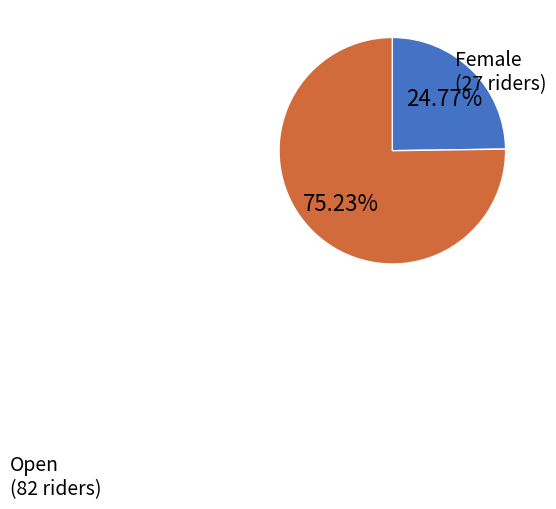

To the nearest percent, what is the average slice percentage?

50%